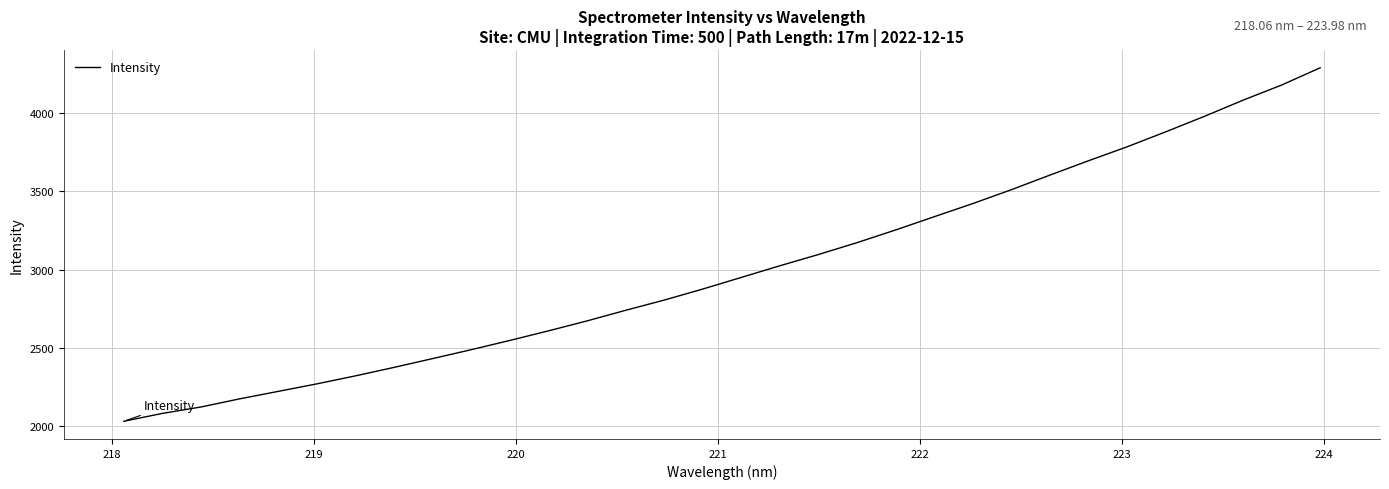

What is the difference between the maximum and minimum values?

2256.3